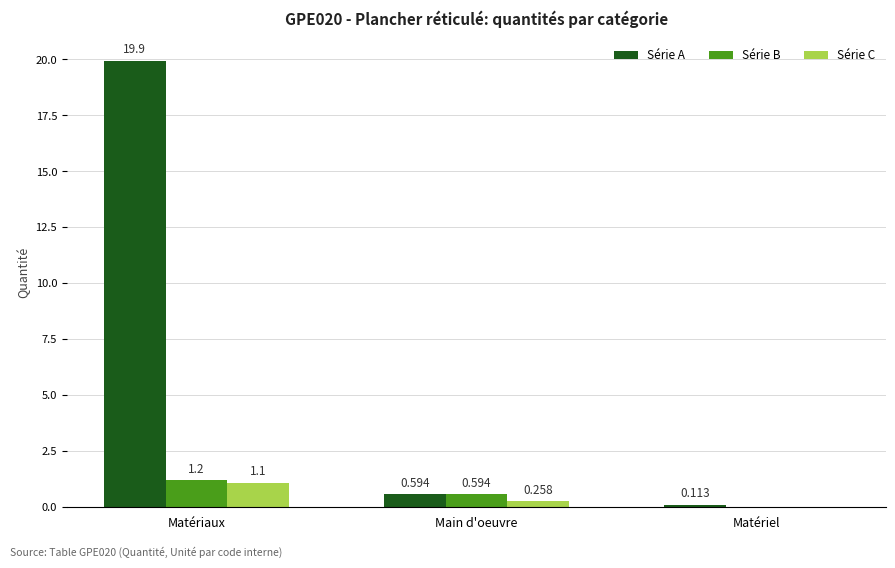

What is the total value across all series at Main d'oeuvre?

1.4